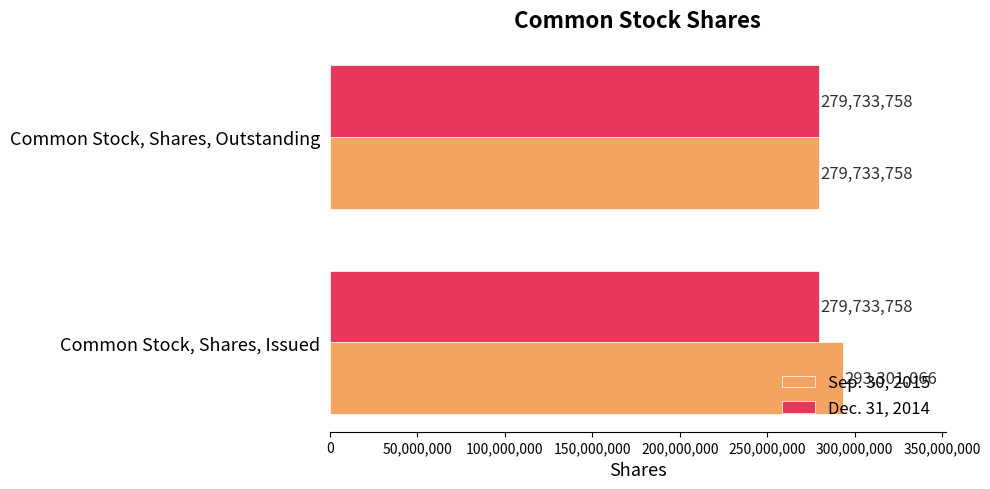

Which series has the largest range (max minus min)?

Sep. 30, 2015